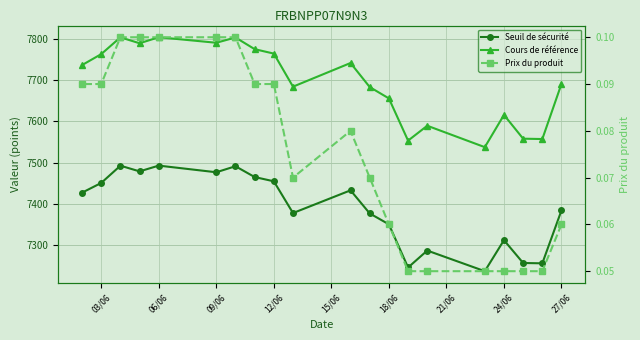

What is the value of the Seuil de sécurité point at the 19th from the left?

7450.5